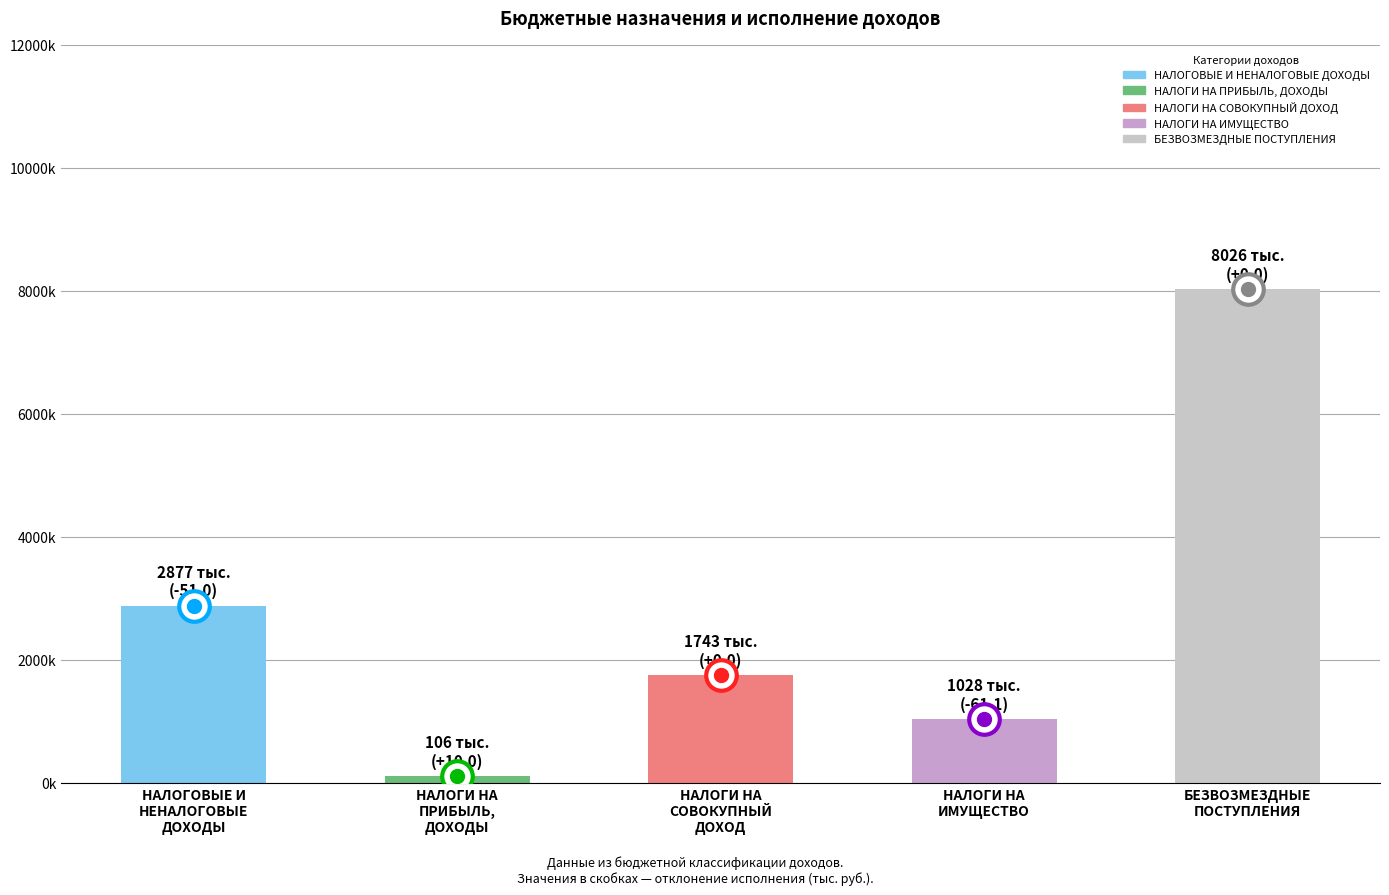

List the labels in order of value, largest first.

БЕЗВОЗМЕЗДНЫЕ
ПОСТУПЛЕНИЯ, НАЛОГОВЫЕ И
НЕНАЛОГОВЫЕ
ДОХОДЫ, НАЛОГИ НА
СОВОКУПНЫЙ
ДОХОД, НАЛОГИ НА
ИМУЩЕСТВО, НАЛОГИ НА
ПРИБЫЛЬ,
ДОХОДЫ